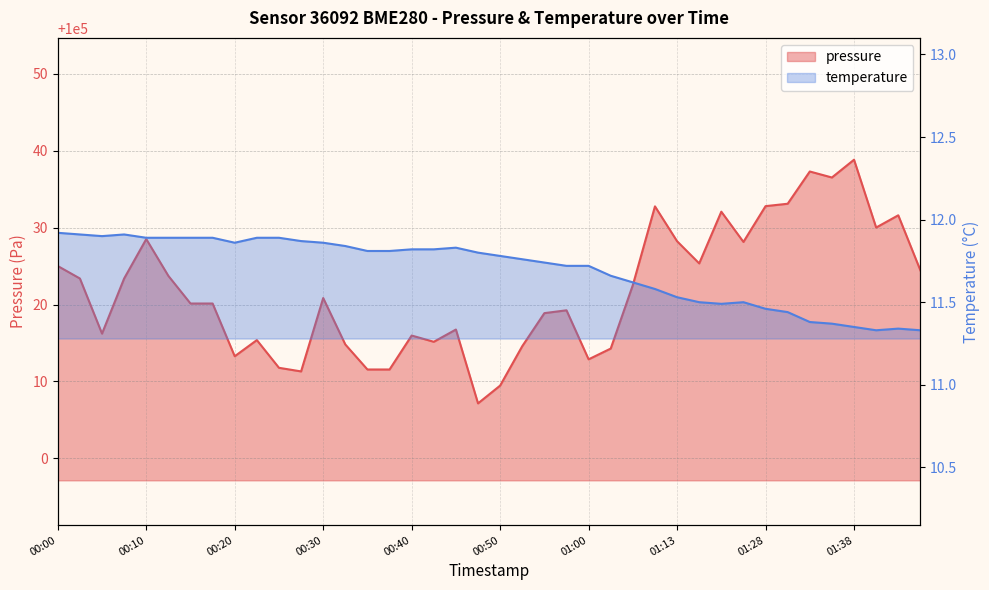

Which category has the lowest value in the temperature series?

01:41